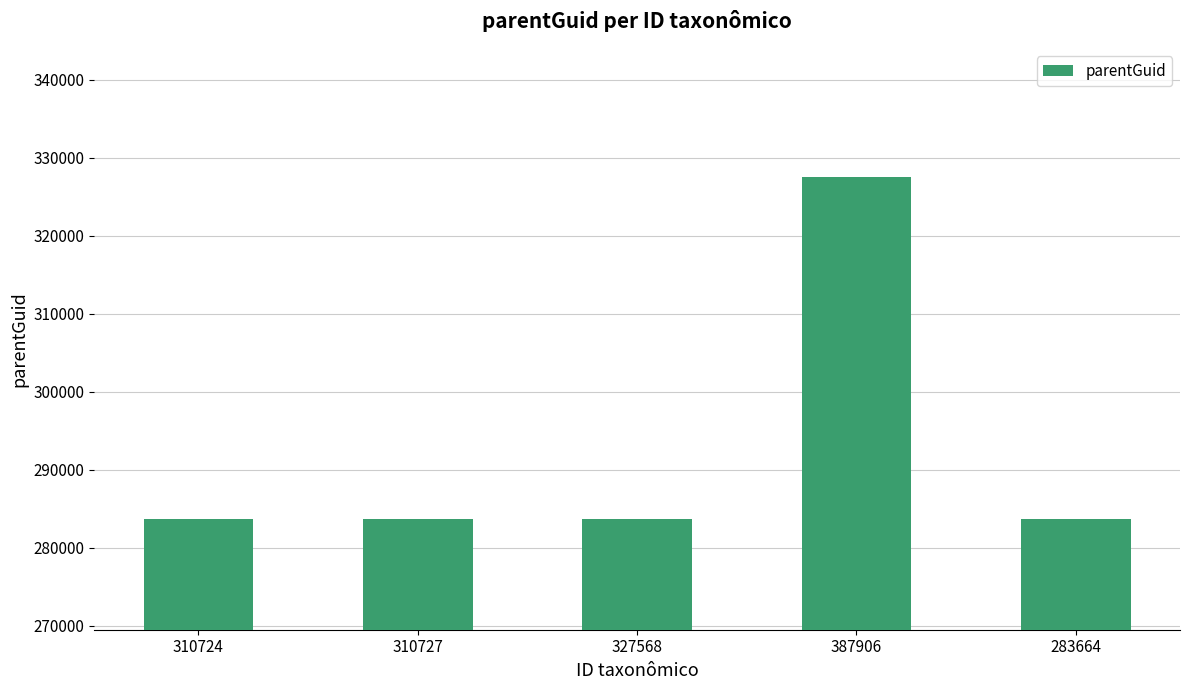

What is the label of the 5th bar from the left?

283664